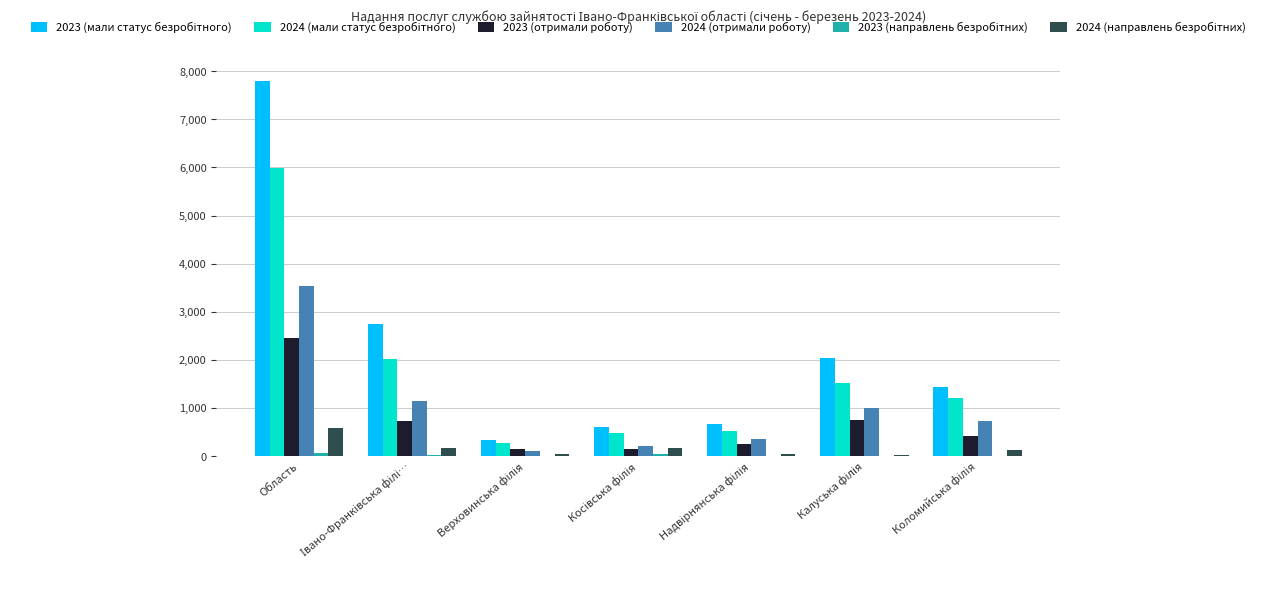

At which category is the sum across all series the highest?

Область